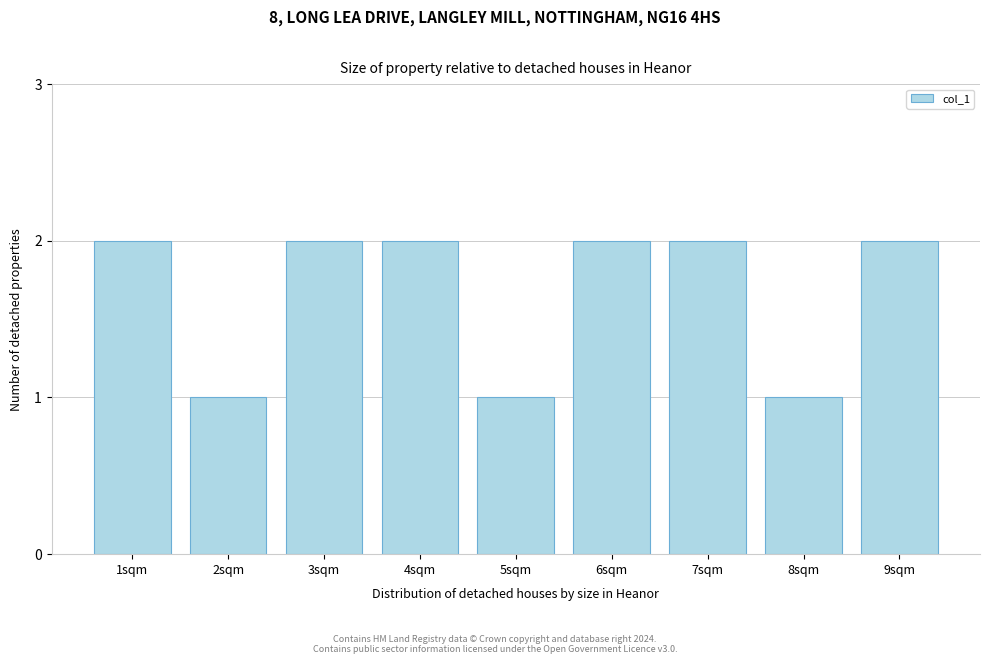

Reading left to right, extract all data points from this chart.

2	1	2	2	1	2	2	1	2